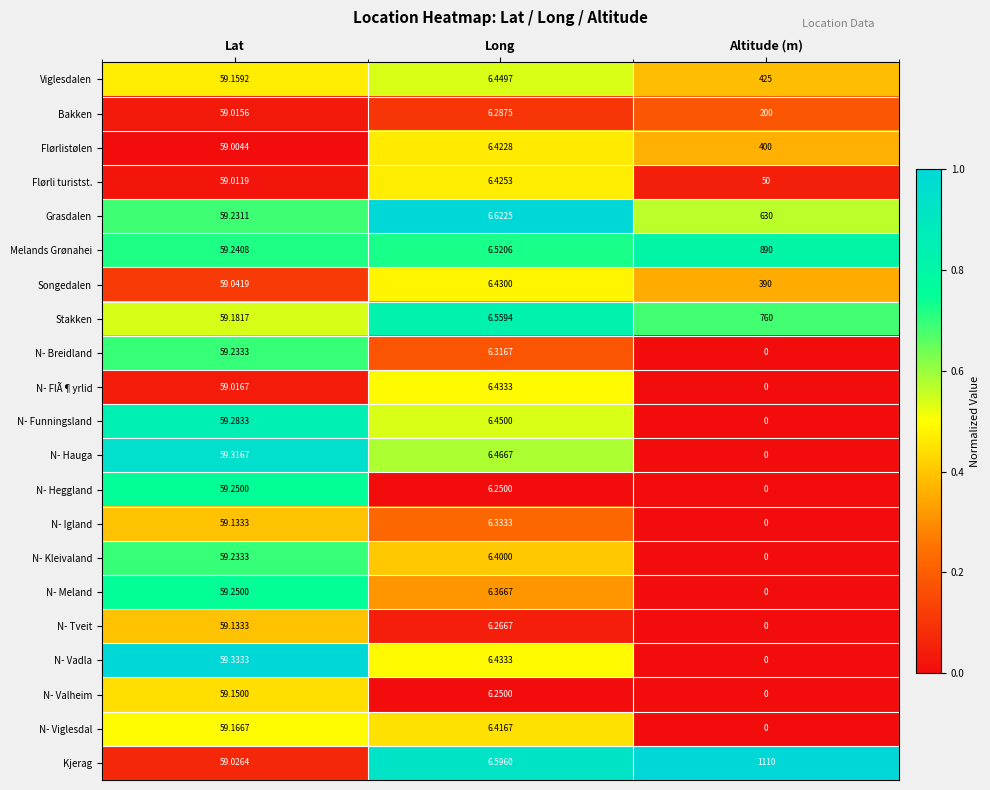

Where is N- Valheim nearest to the value 29?

Long